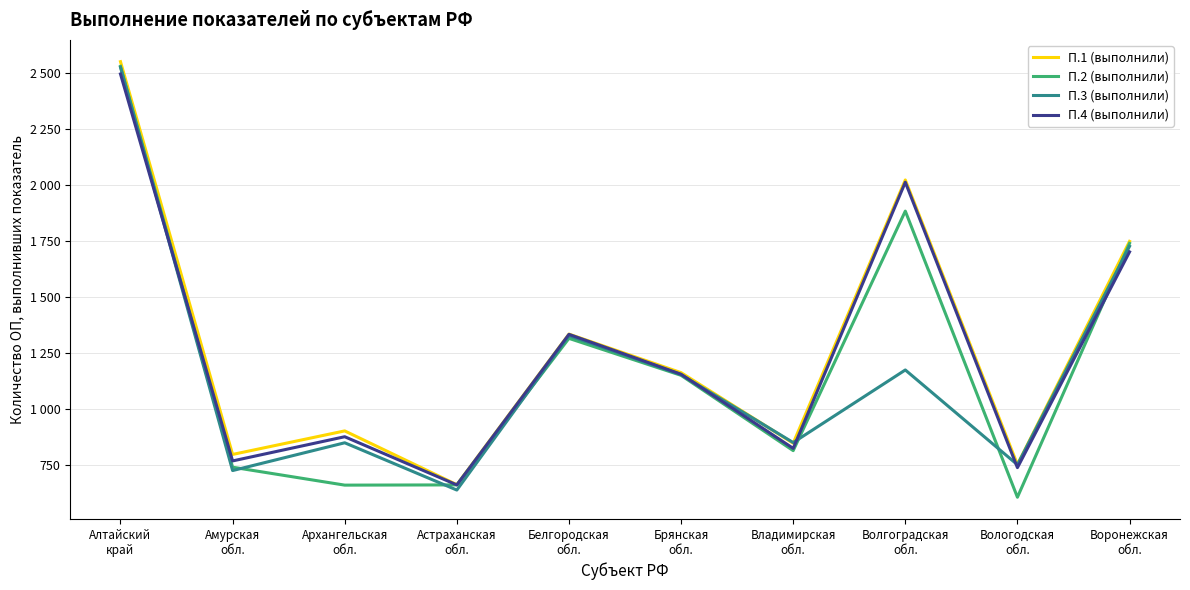

Rank the series by their average value, from highest to lowest.

П.1 (выполнили), П.4 (выполнили), П.2 (выполнили), П.3 (выполнили)